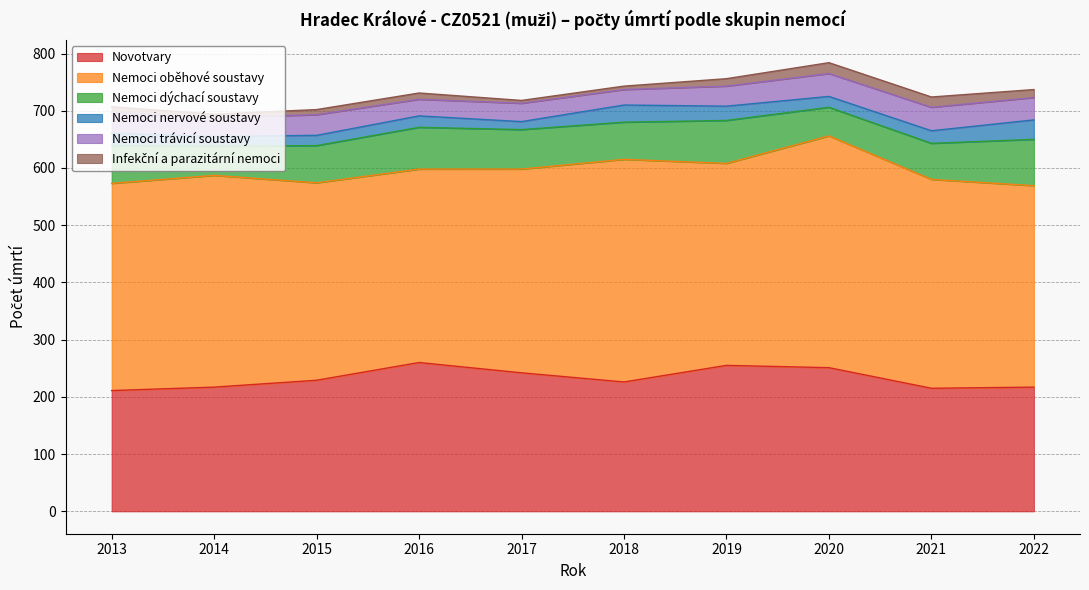

Does the chart display data point markers on the line(s)?

No